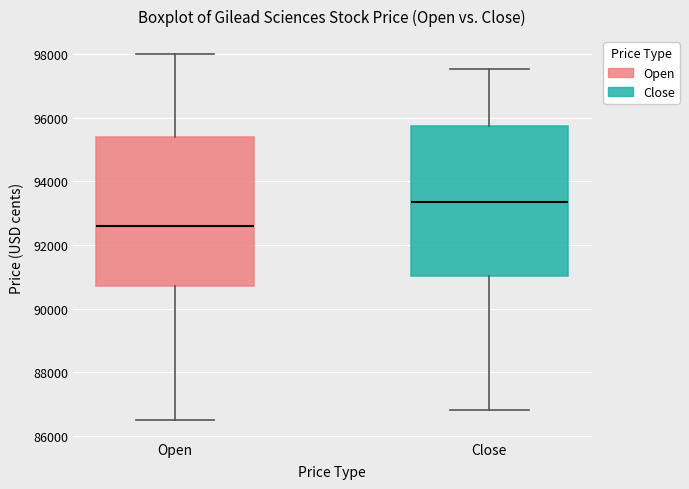

Which box's median line is the lowest?

Open